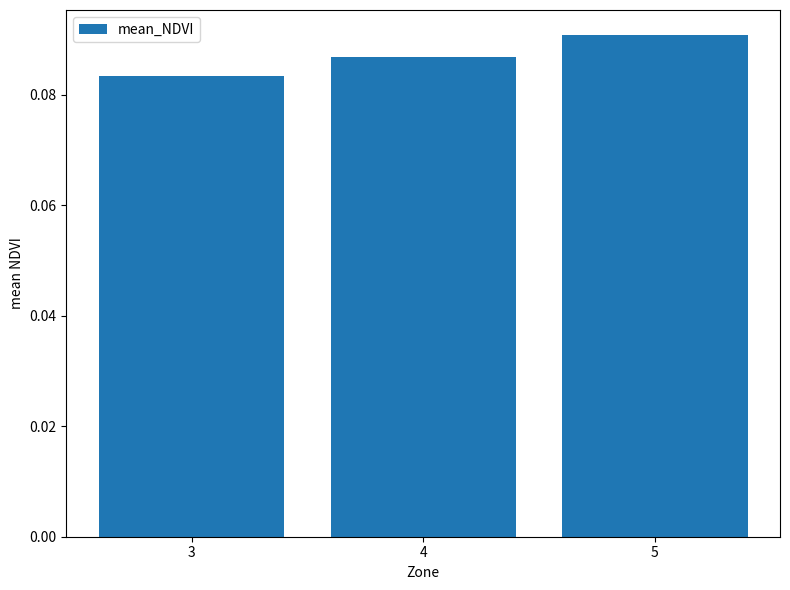

Count the number of data series in this chart.

1